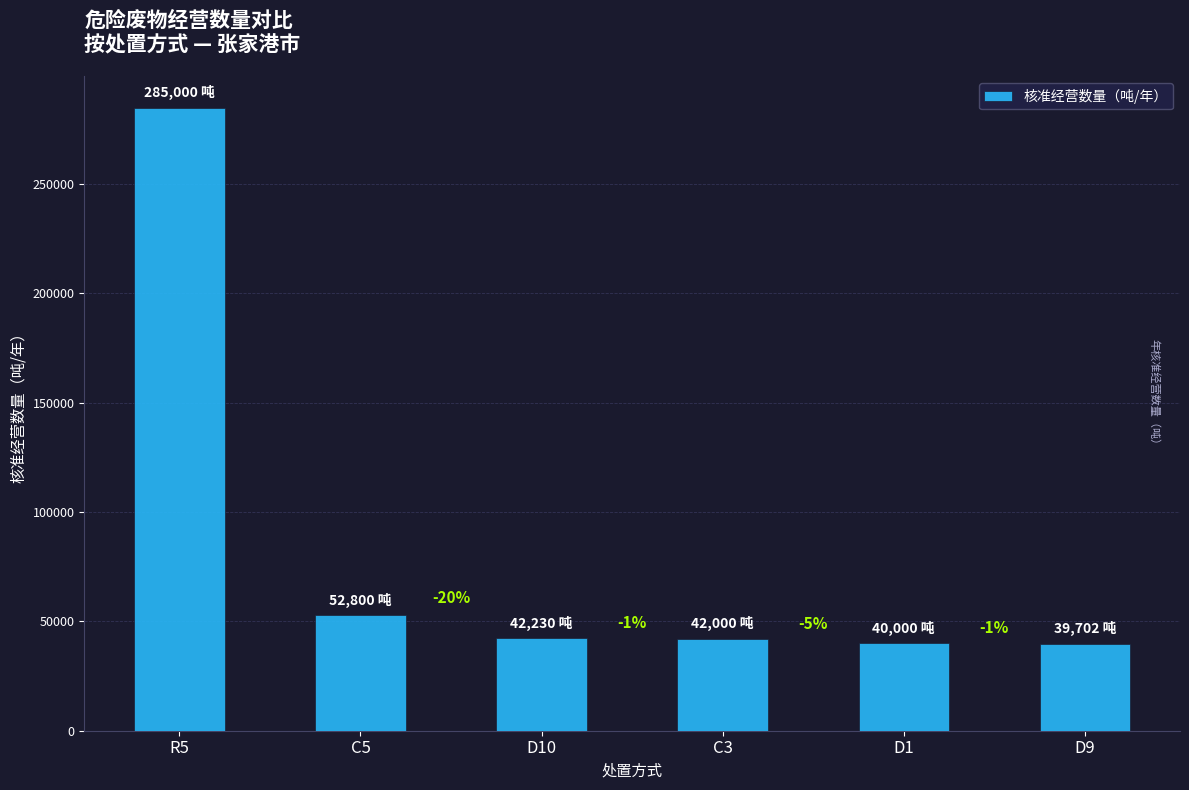

Does the chart contain any negative values?

No